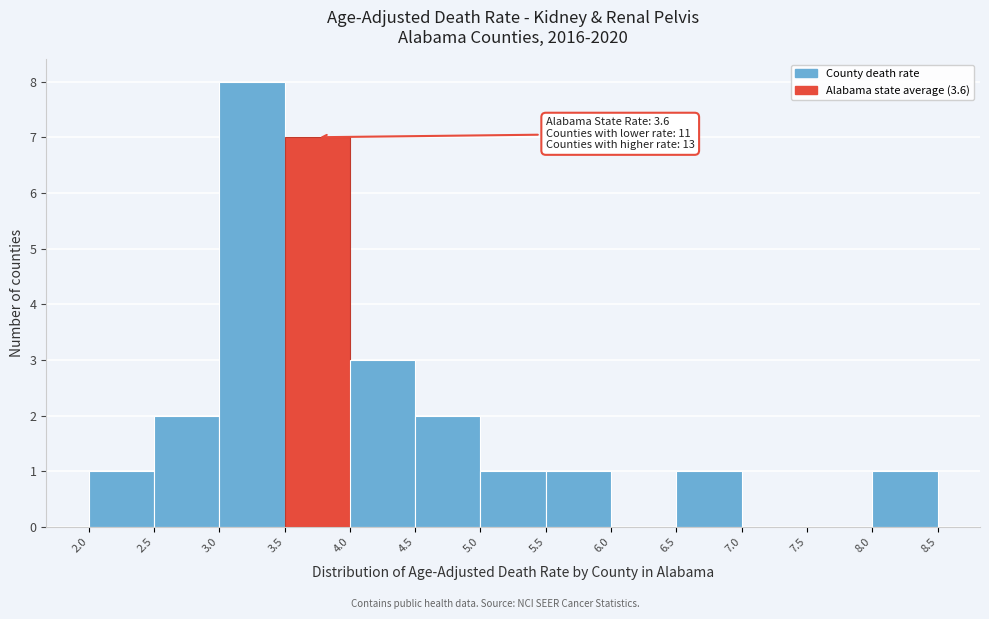

Over which range of the x-axis is the bar tallest?

3.0 to 3.5